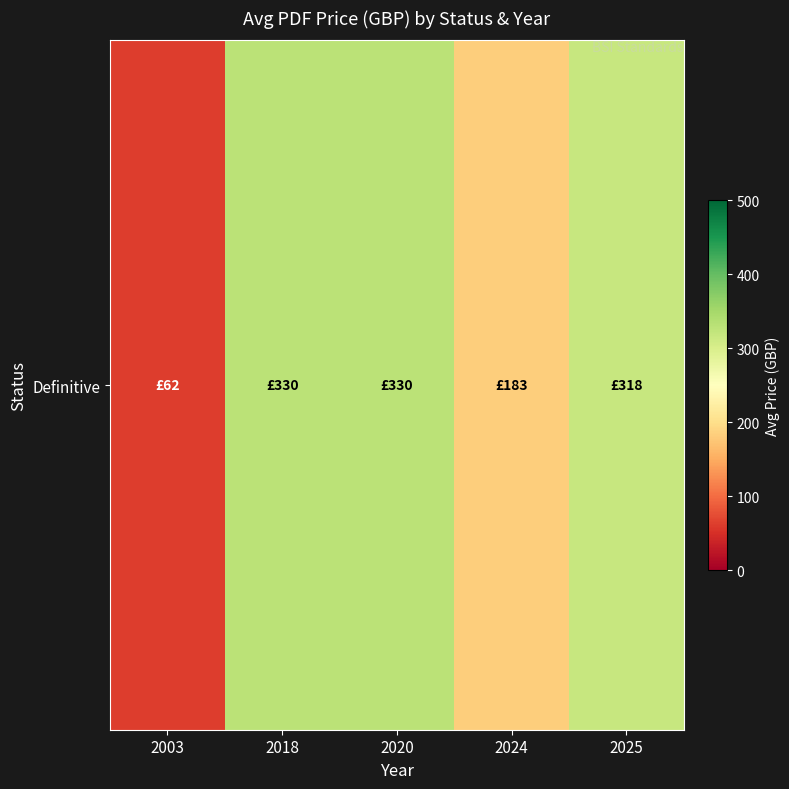

Reading left to right, list all the values displayed in this chart.

62.0	330.0	330.0	183.3	318.3